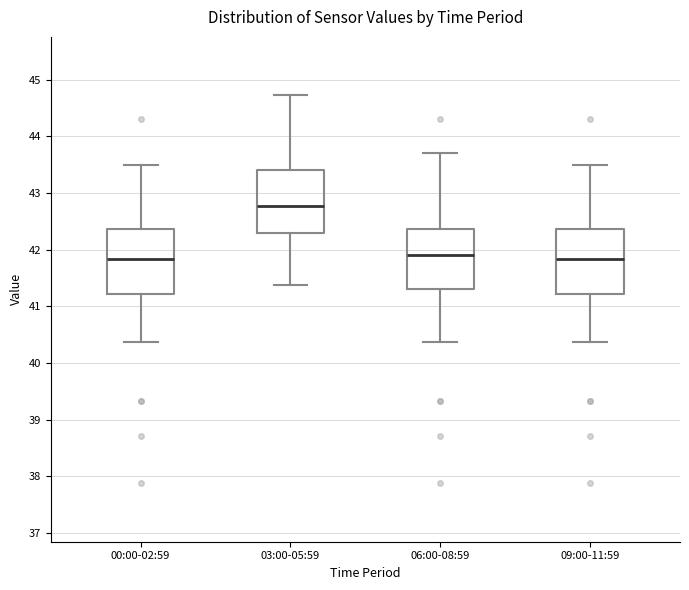

Reading left to right, read every box against the y-axis: the position of its median line, the range the box covers, and the ends of its whiskers. The values are not printed on the chart, so give them approximately, as read against the axis.

00:00-02:59: median 41.8, box 41.2 to 42.4, whiskers 40.4 to 43.5
03:00-05:59: median 42.8, box 42.3 to 43.4, whiskers 41.4 to 44.7
06:00-08:59: median 41.9, box 41.3 to 42.4, whiskers 40.4 to 43.7
09:00-11:59: median 41.8, box 41.2 to 42.4, whiskers 40.4 to 43.5